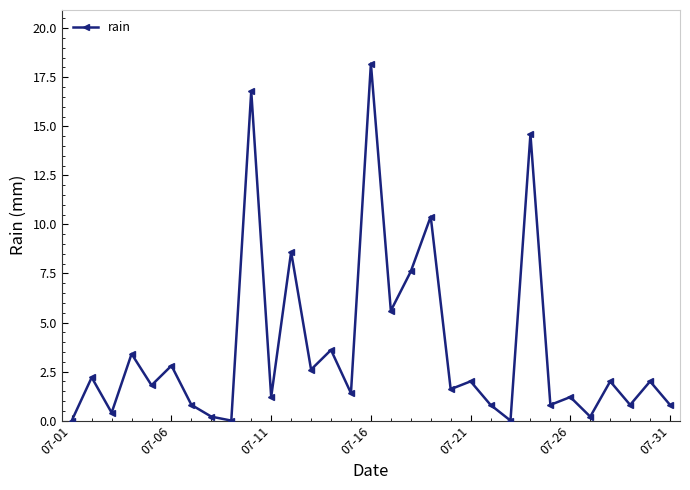

What is the value of the 30th point from the left?

2.0